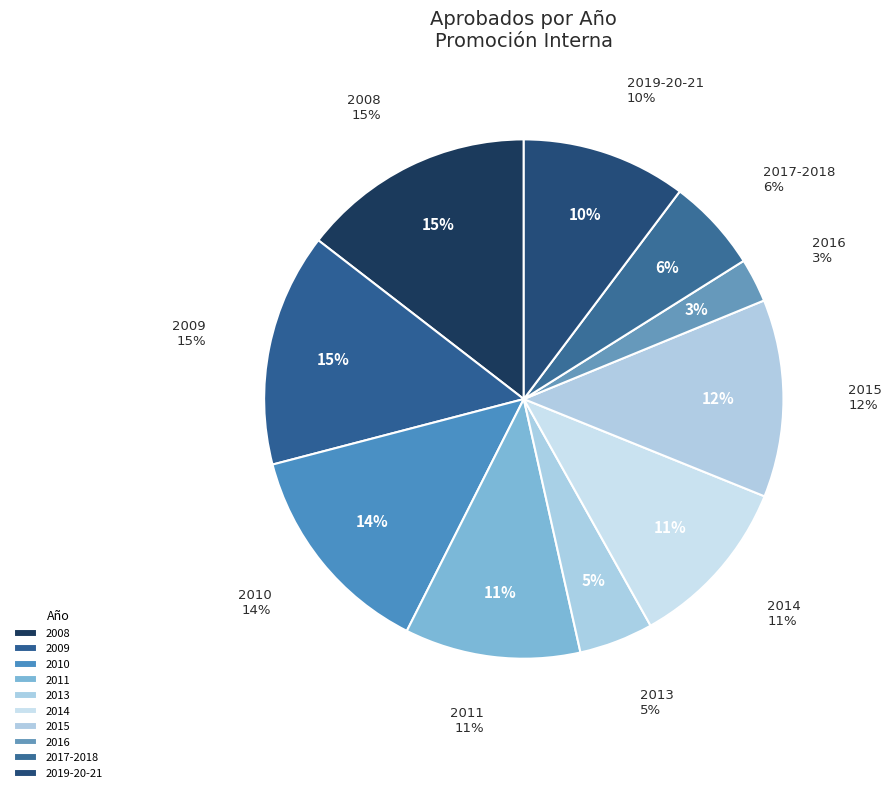

To the nearest percent, what is the difference between the largest and smallest slice percentages?

12%